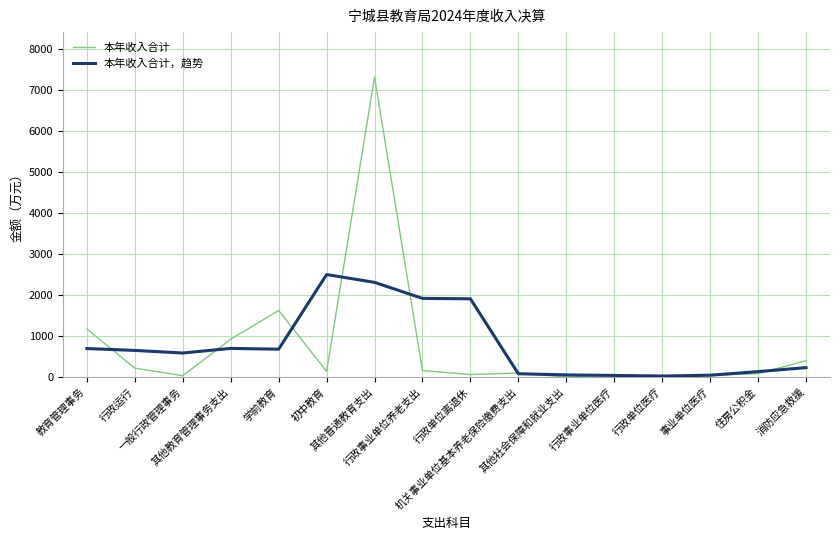

What position from the right is 行政事业单位医疗?

5